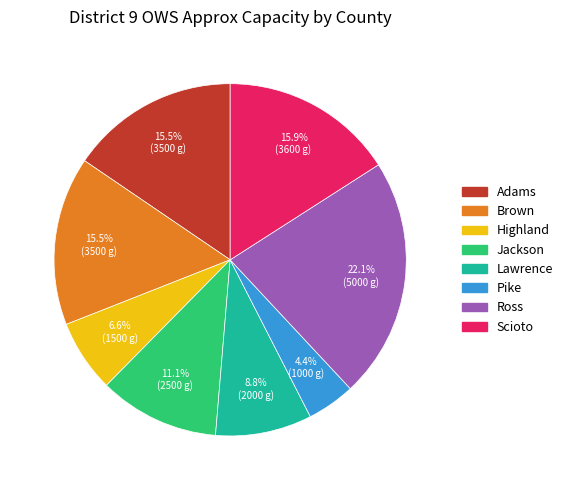

To the nearest percent, what is the difference between the largest and smallest slice percentages?

18%